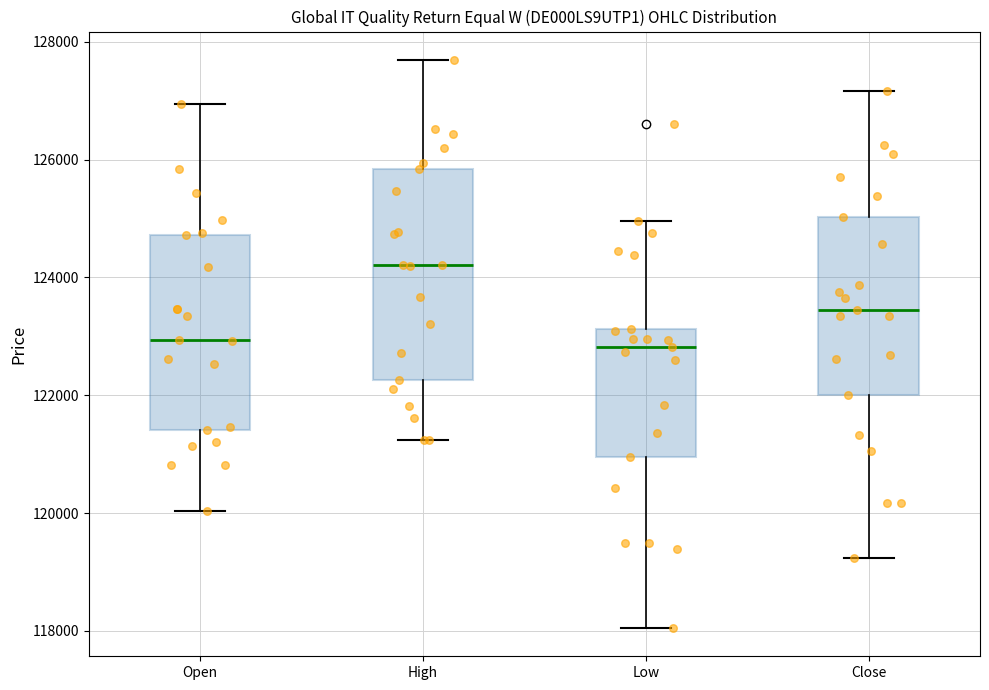

Reading left to right, transcribe this box plot: for each box, give where its median line is, the range the box spans, and where its two whiskers end, as read against the y-axis. The values are not printed on the chart, so give them approximately, as read against the axis.

Open: median 123000, box 121400 to 124800, whiskers 120000 to 127000
High: median 124200, box 122200 to 125800, whiskers 121200 to 127600
Low: median 122800, box 121000 to 123200, whiskers 118000 to 125000
Close: median 123400, box 122000 to 125000, whiskers 119200 to 127200